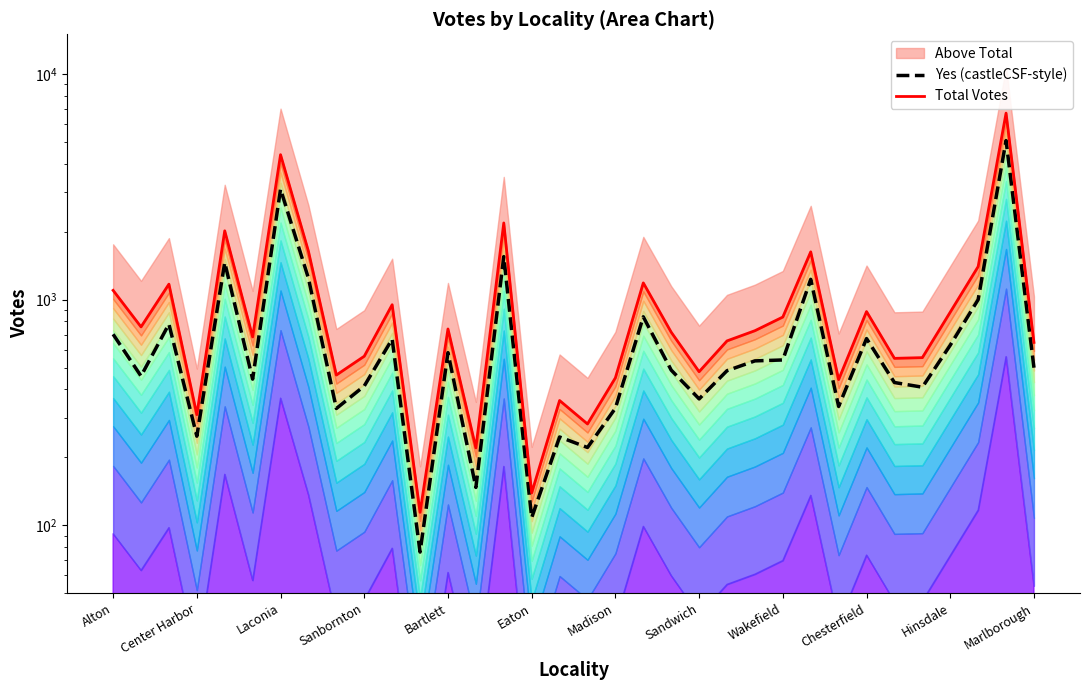

Which series has the widest spread of values?

Total Votes